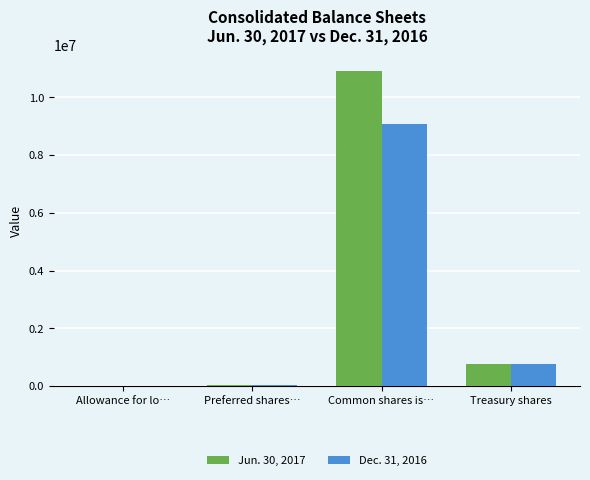

At which category is the sum across all series the highest?

Common shares is…